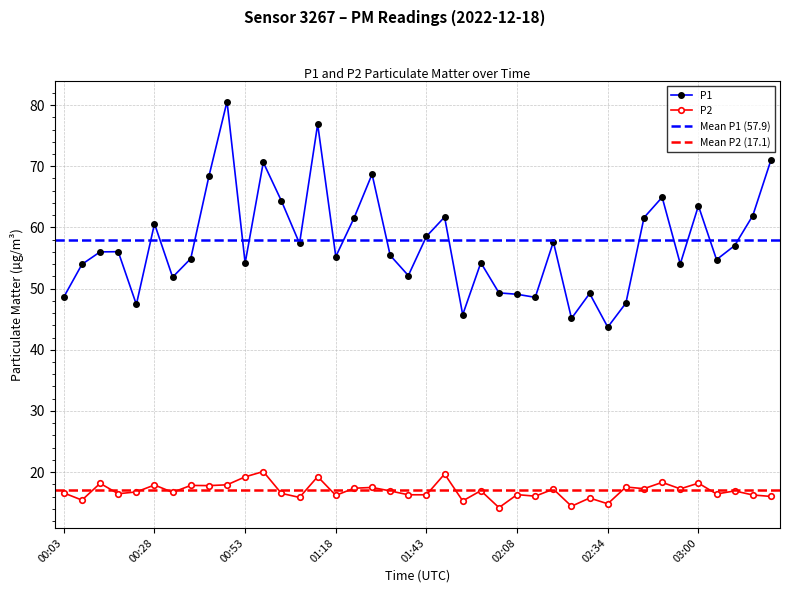

How many categories are shown in the chart?

40